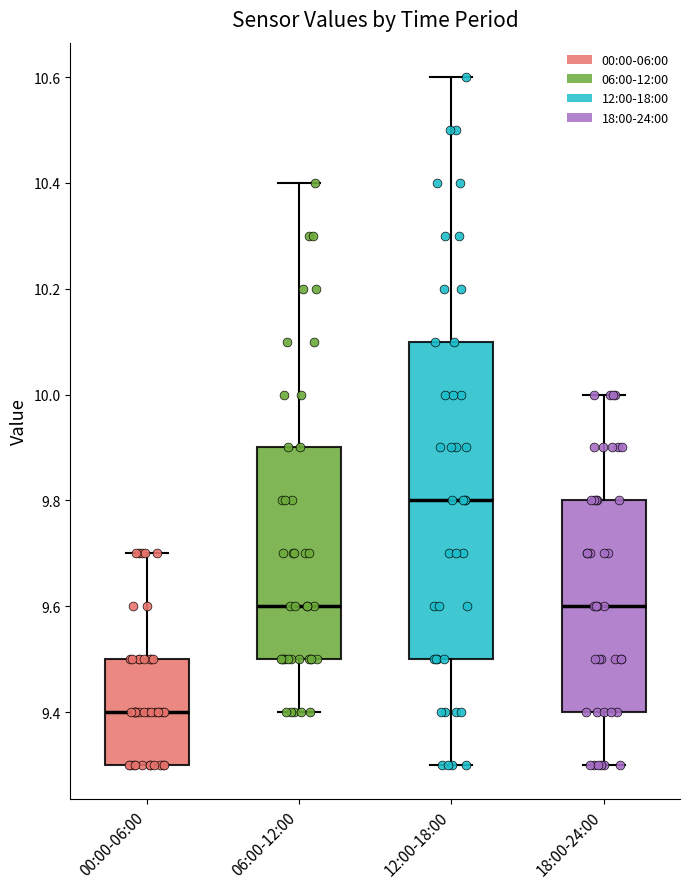

Which box's median line is the lowest?

00:00-06:00